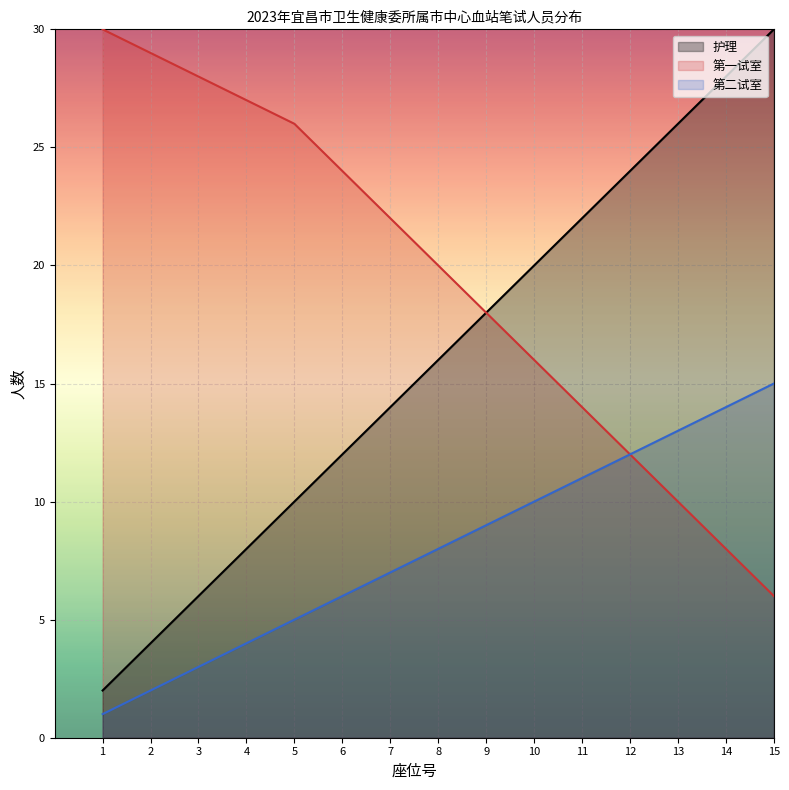

Which has a higher value, 13 or 2?

13